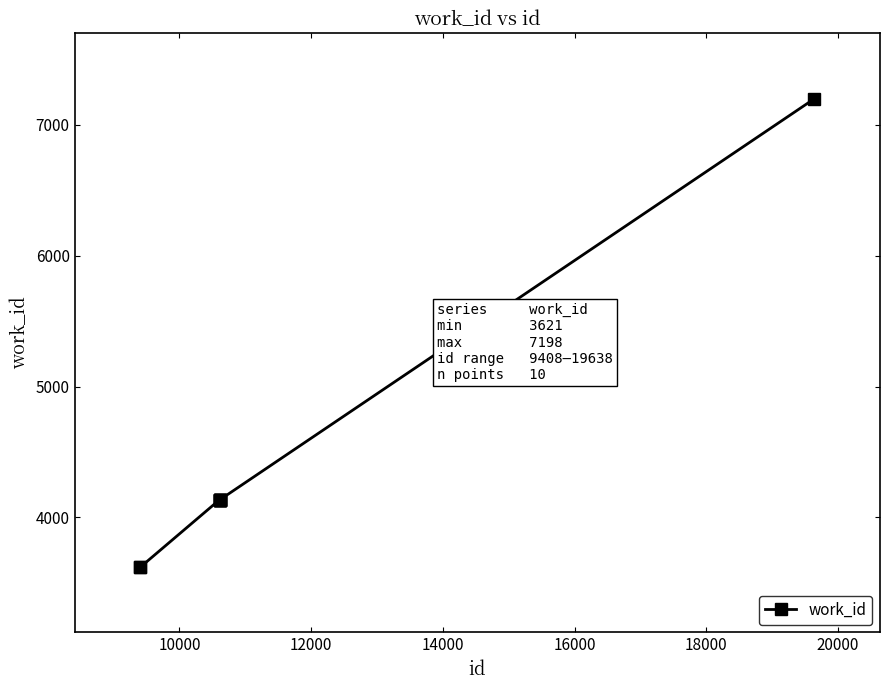

What is the value of the 10th point from the left?

7198